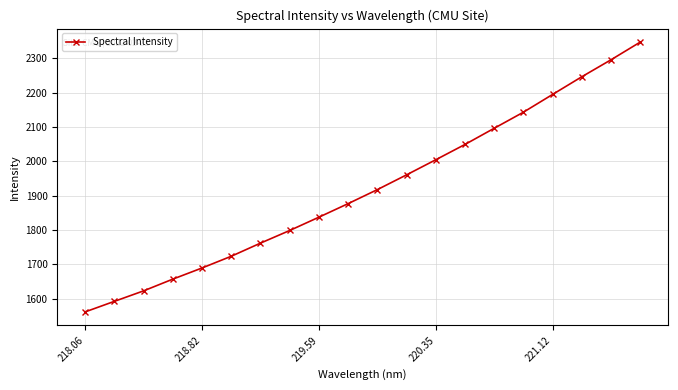

What is the average value?

1918.8